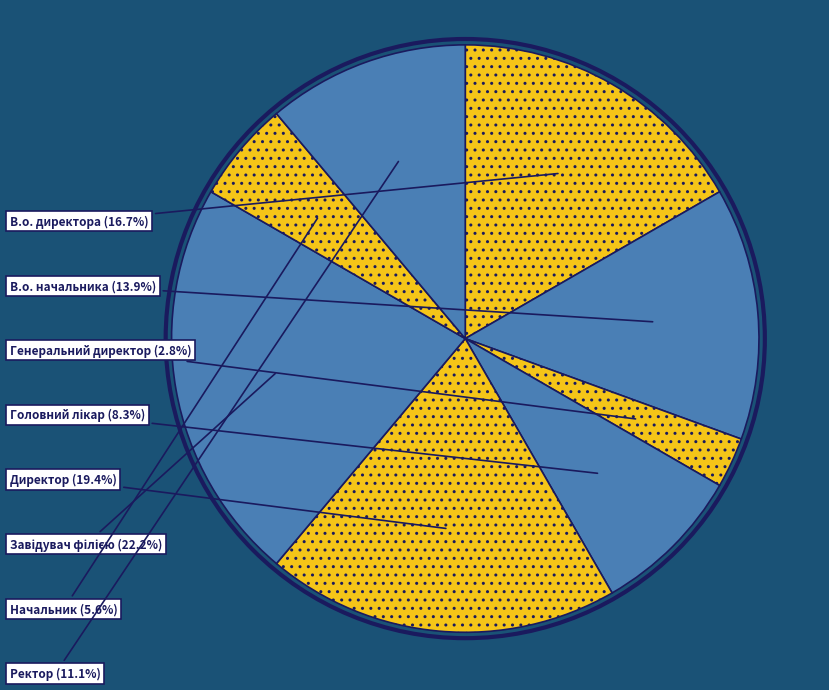

Rank the categories by value from lowest to highest.

Генеральний директор, Начальник, Головний лікар, Ректор, В.о. начальника, В.о. директора, Директор, Завідувач філією